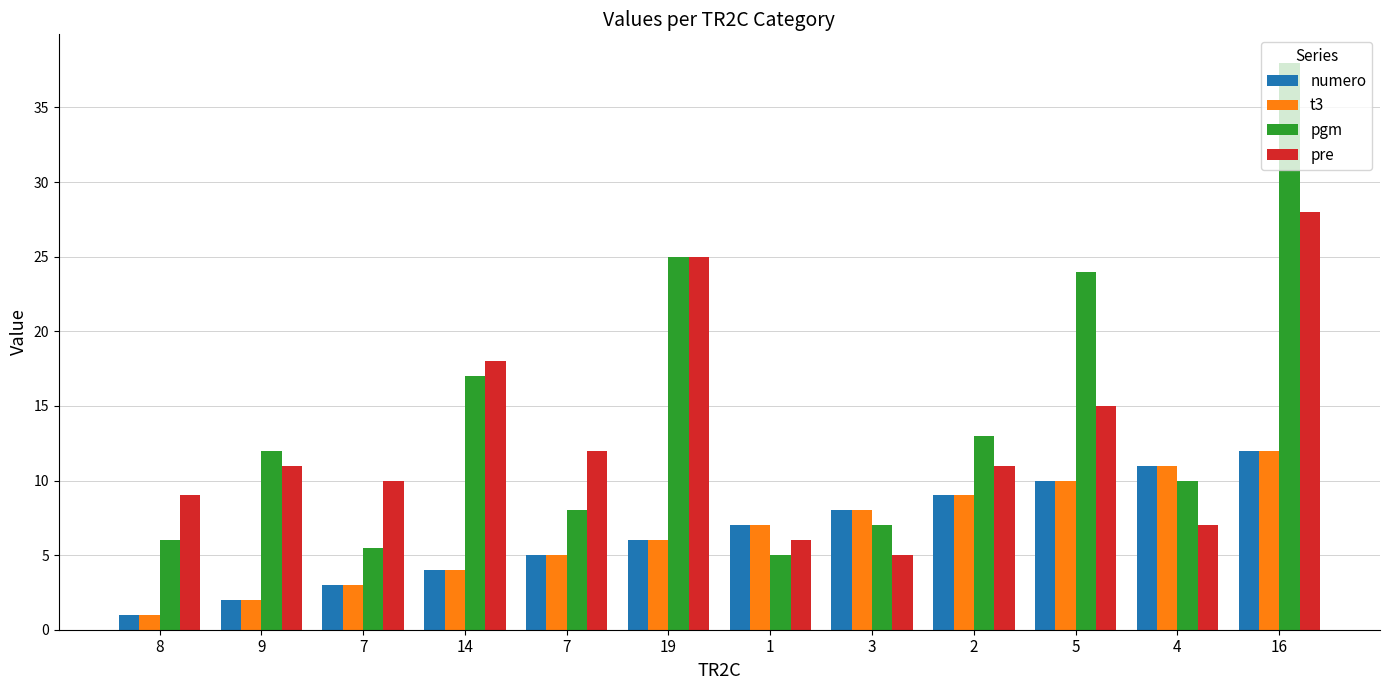

What is the sum of the pre values at 9 and 4?

18.0